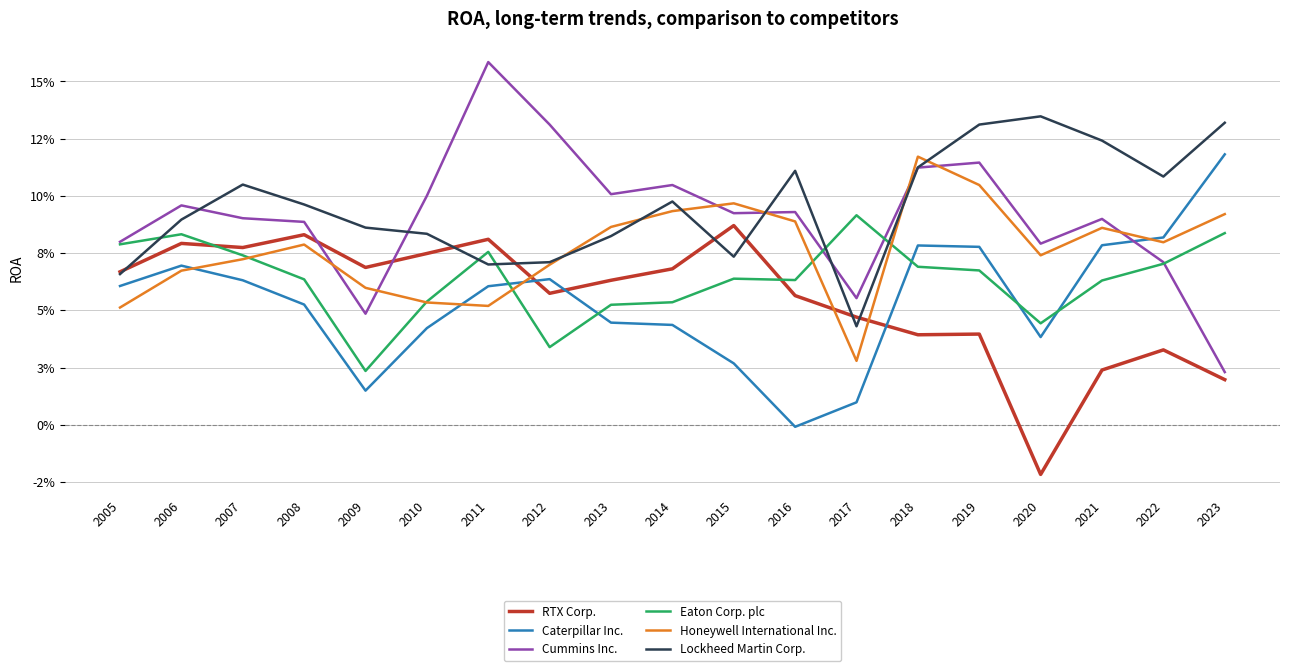

What is the spread (max minus min) of values at 2021?

0.1